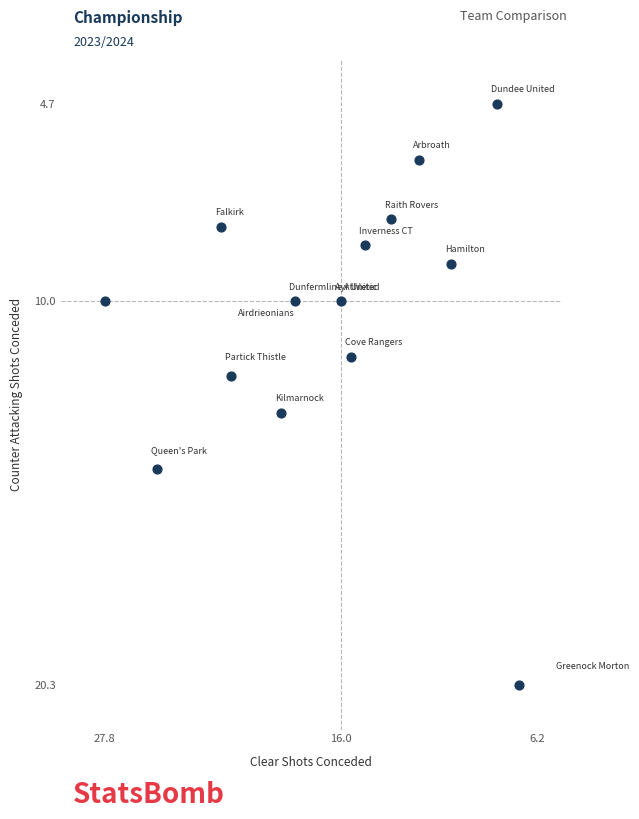

What is the range of X values (max minus min)?

20.7